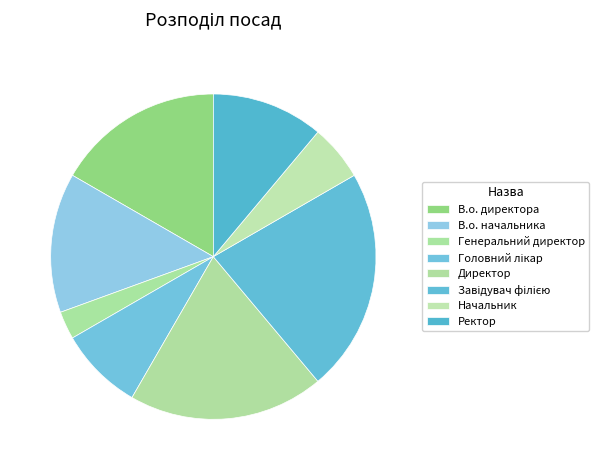

True or false: В.о. начальника accounts for 14% of the total.

True